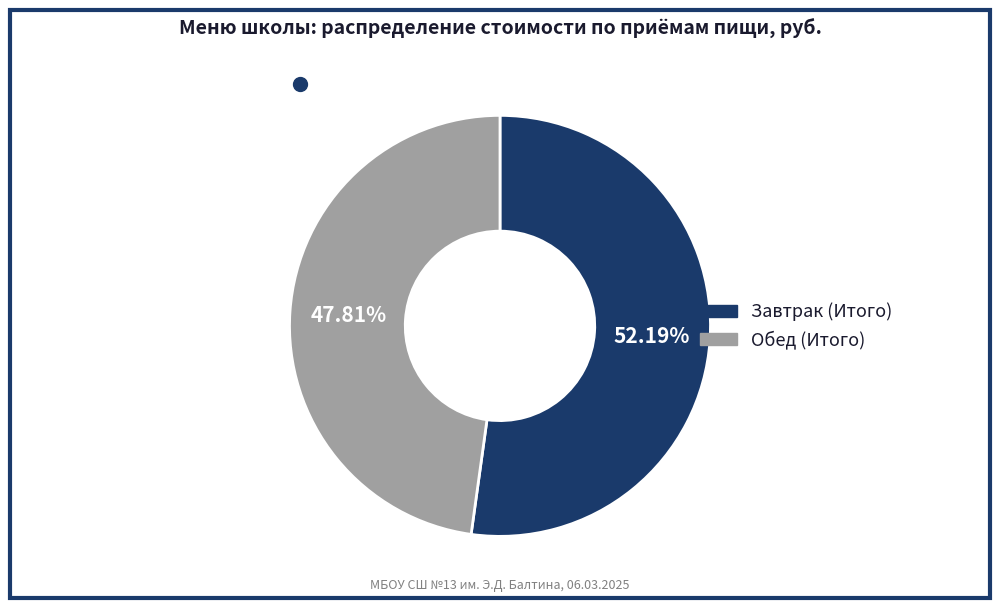

To the nearest percent, what portion does Завтрак (Итого) represent?

52%